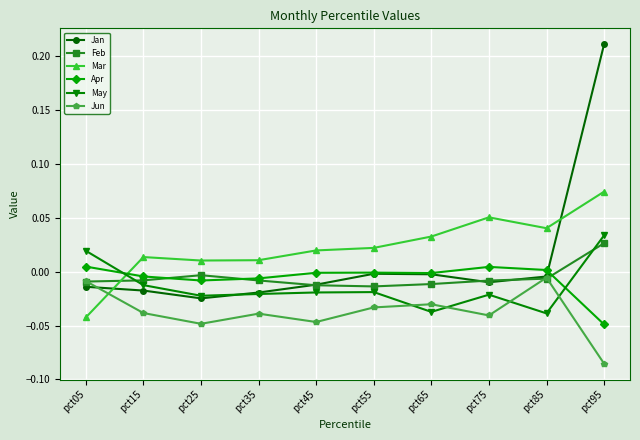

True or false: Jun and May cross at least once.

True